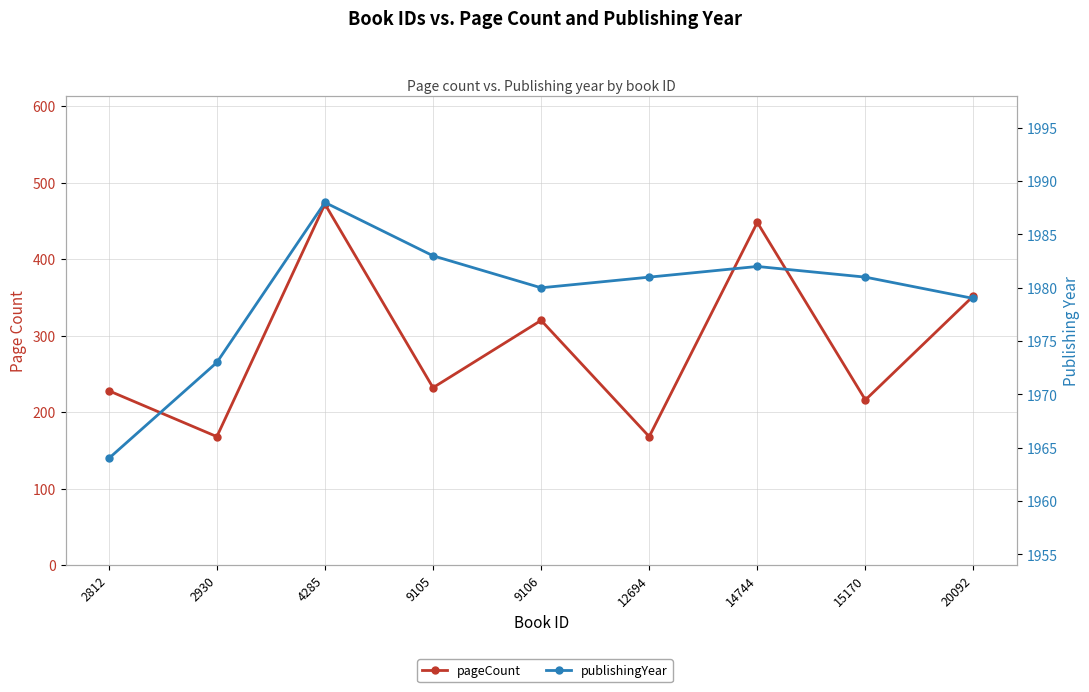

True or false: publishingYear has a value of 2923 at 2812.

False